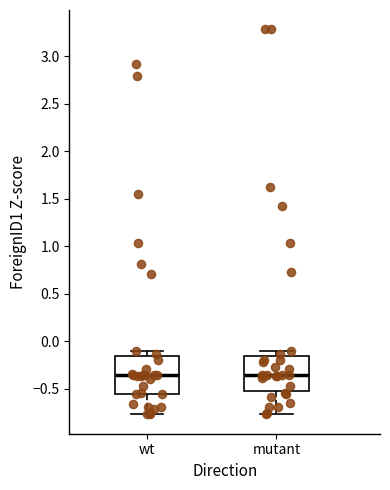

Where does the lower whisker of the box for mutant end on the y-axis? The values are not printed on the chart, so give them approximately, as read against the axis.

-0.75